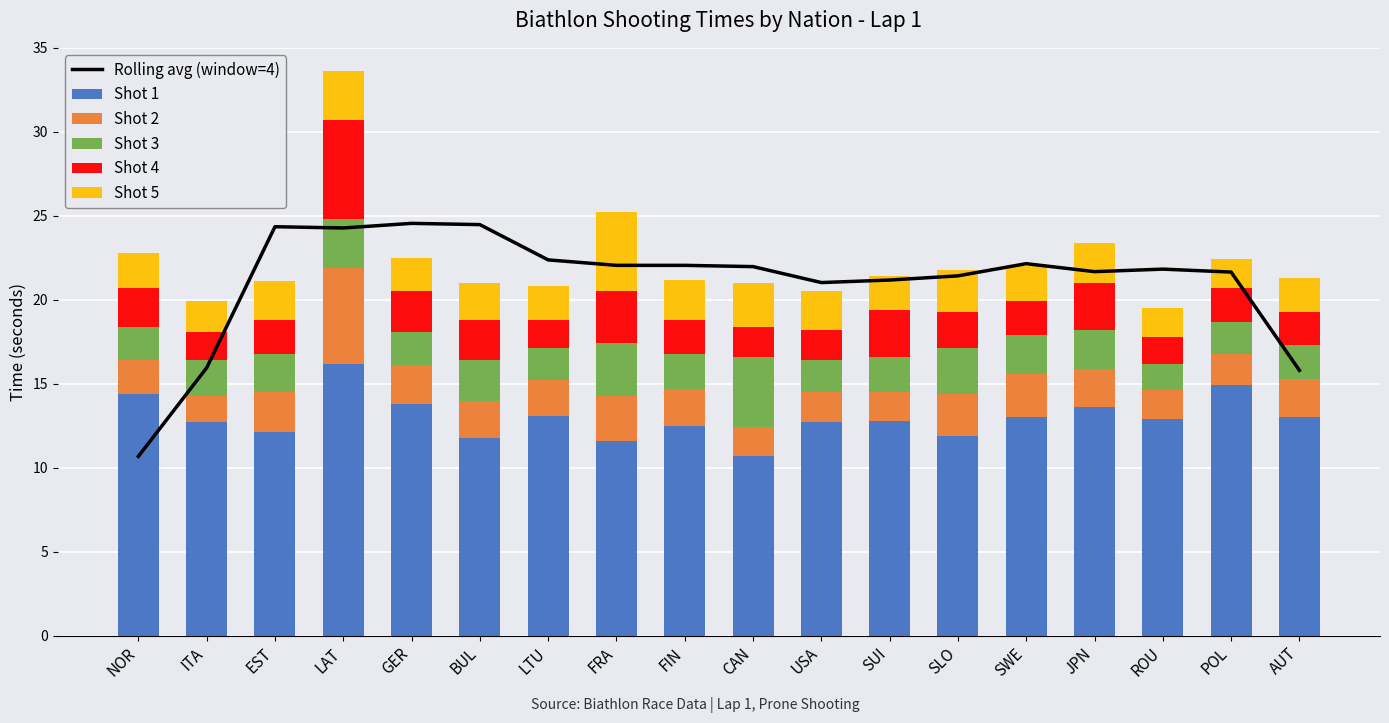

What is the smallest value displayed?

1.6